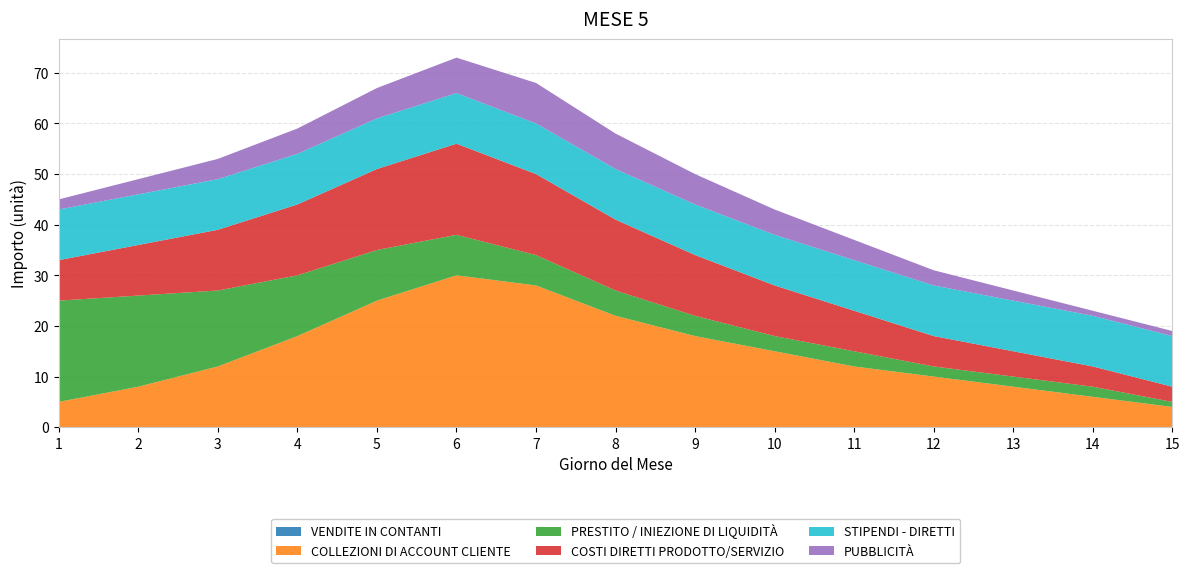

Reading right to left, list all the values displayed in this chart.

VENDITE IN CONTANTI: 15=0	14=0	13=0	12=0	11=0	10=0	9=0	8=0	7=0	6=0	5=0	4=0	3=0	2=0	1=0
COLLEZIONI DI ACCOUNT CLIENTE: 15=4	14=6	13=8	12=10	11=12	10=15	9=18	8=22	7=28	6=30	5=25	4=18	3=12	2=8	1=5
PRESTITO / INIEZIONE DI LIQUIDITÀ: 15=1	14=2	13=2	12=2	11=3	10=3	9=4	8=5	7=6	6=8	5=10	4=12	3=15	2=18	1=20
COSTI DIRETTI PRODOTTO/SERVIZIO: 15=3	14=4	13=5	12=6	11=8	10=10	9=12	8=14	7=16	6=18	5=16	4=14	3=12	2=10	1=8
STIPENDI - DIRETTI: 15=10	14=10	13=10	12=10	11=10	10=10	9=10	8=10	7=10	6=10	5=10	4=10	3=10	2=10	1=10
PUBBLICITÀ: 15=1	14=1	13=2	12=3	11=4	10=5	9=6	8=7	7=8	6=7	5=6	4=5	3=4	2=3	1=2